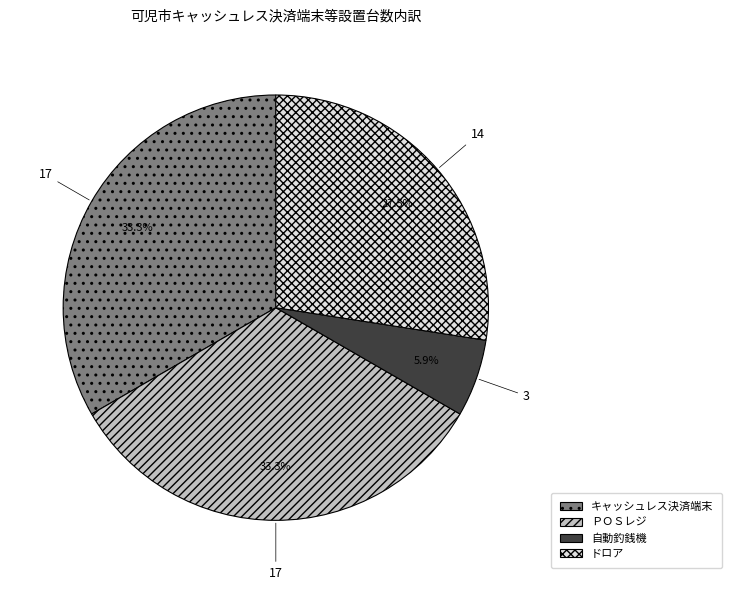

What portion of the pie excludes キャッシュレス決済端末?

66.7%